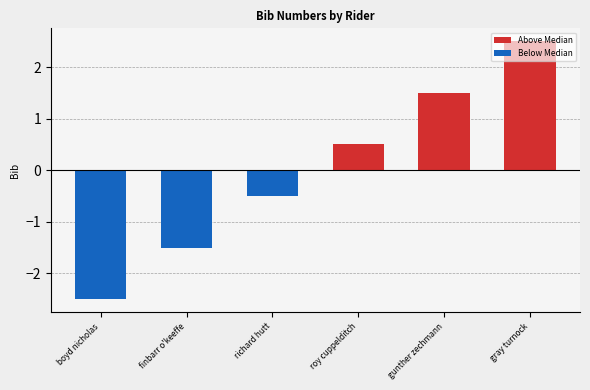

Read the Below Median value at finbarr o'keeffe.

-1.5